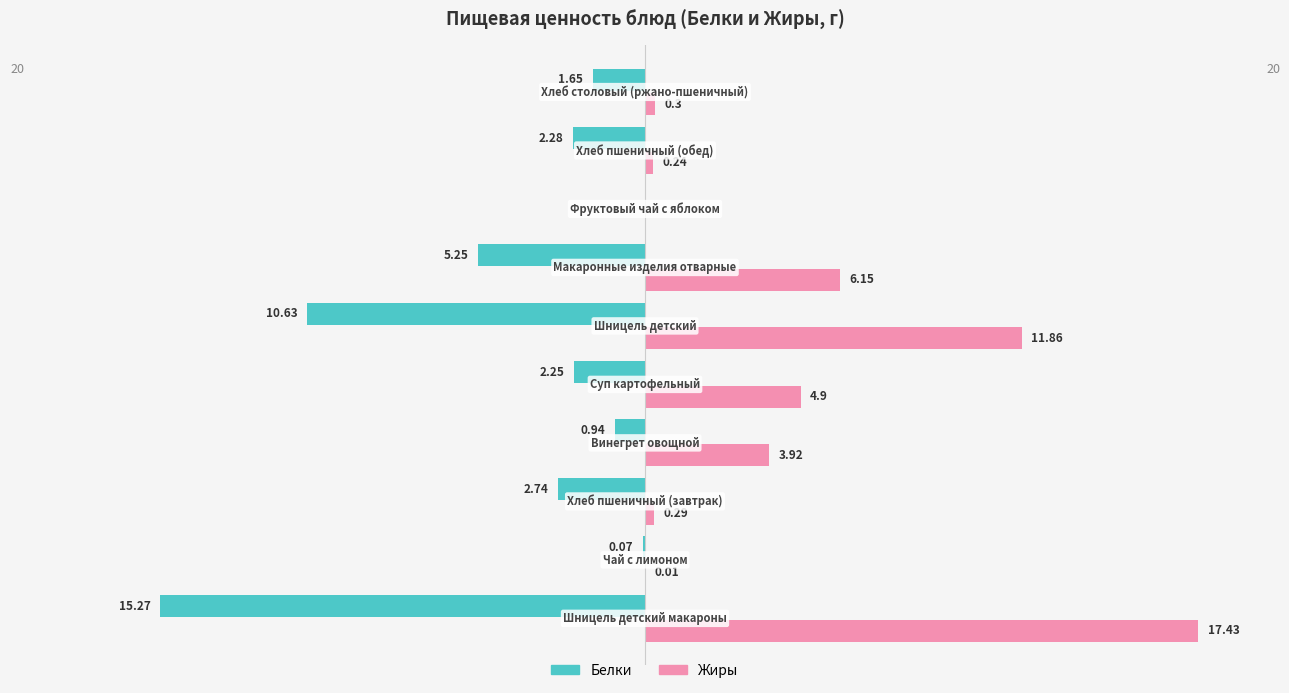

Which series has the largest total across all categories?

Жиры